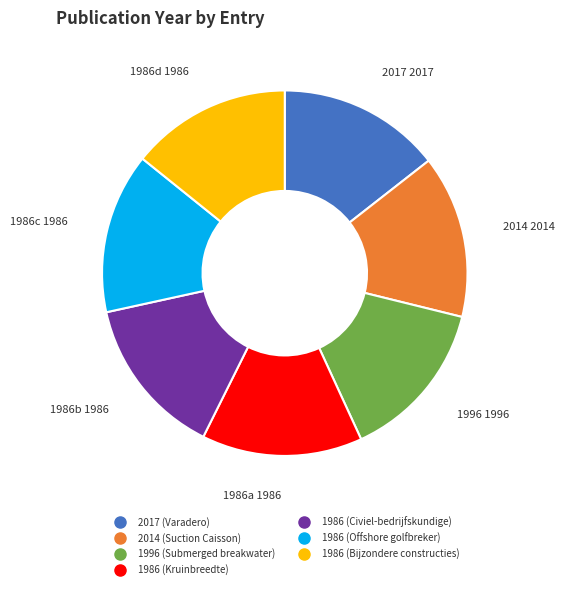

Combined, do 1986 (Civiel-bedrijfskundige) and 1986 (Kruinbreedte) account for over 50%?

No